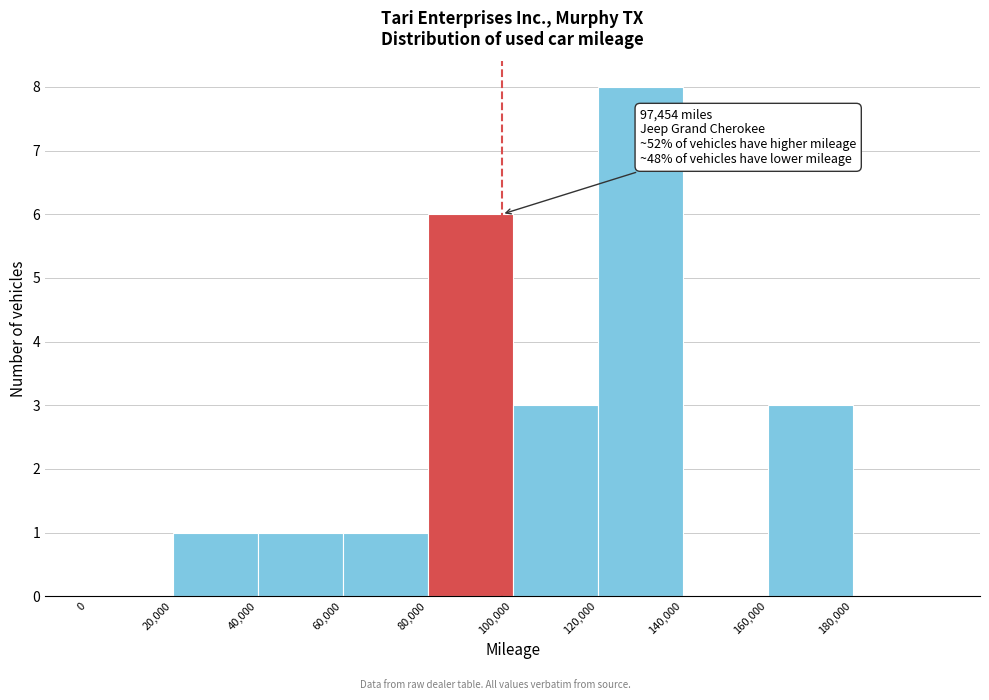

Which range on the x-axis has the tallest bar?

120000 to 140000